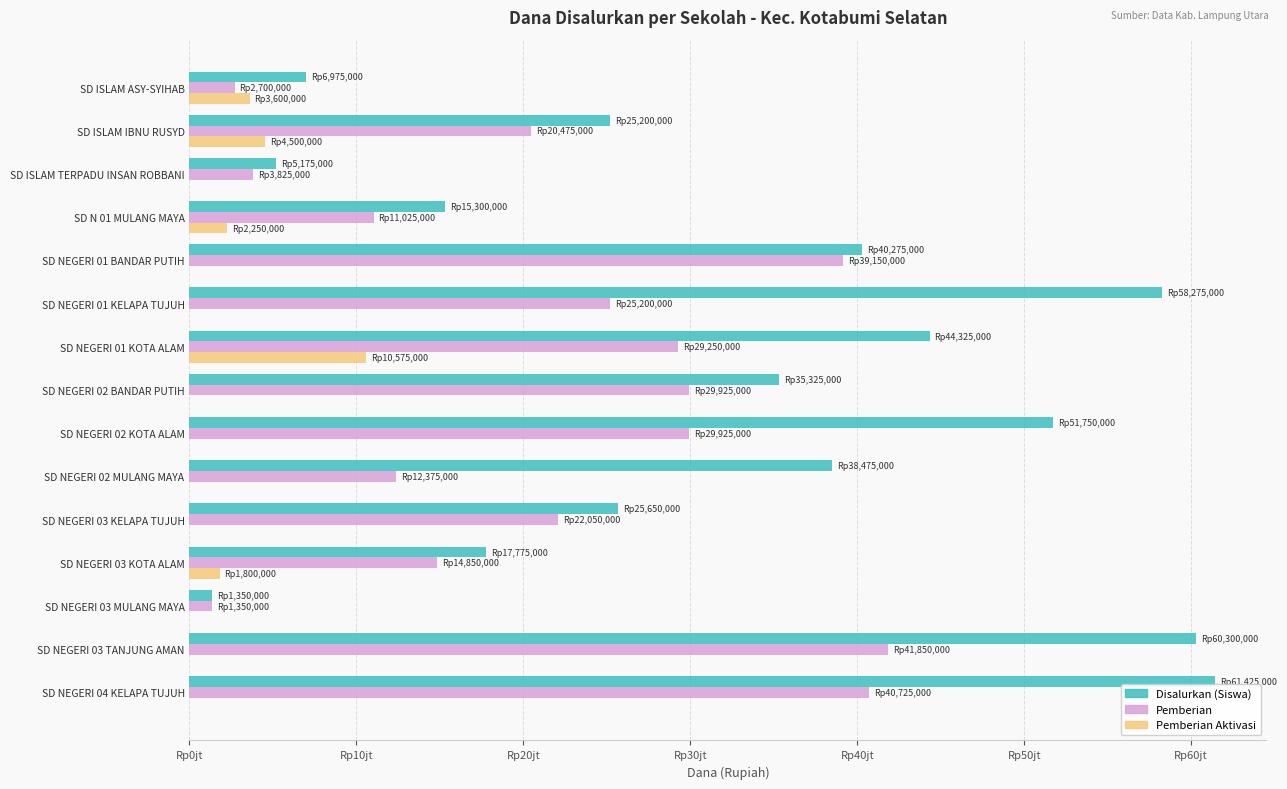

What are all the series names shown in the legend?

Disalurkan (Siswa), Pemberian, Pemberian Aktivasi